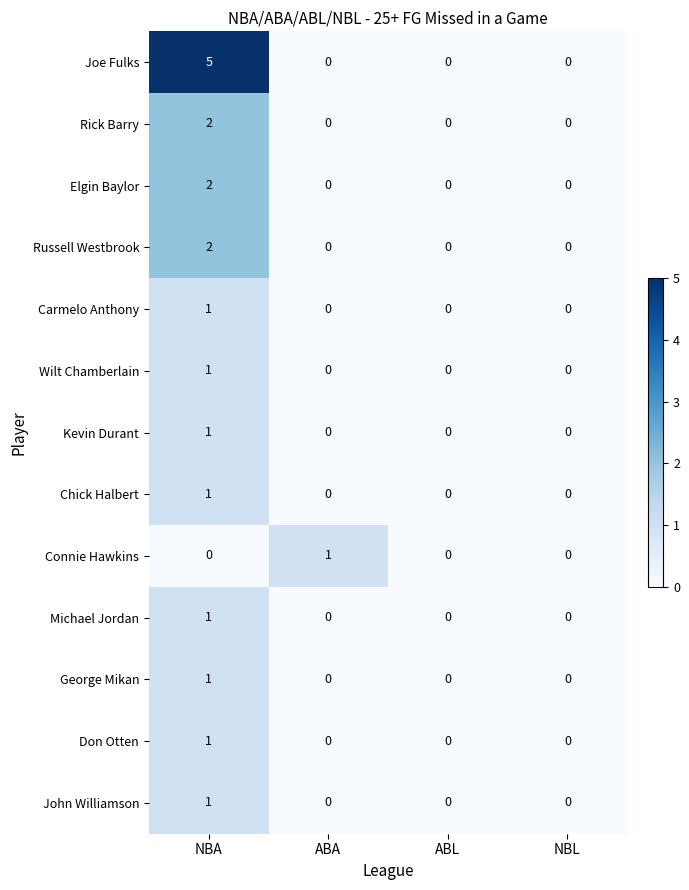

Which series has the largest range (max minus min)?

Joe Fulks